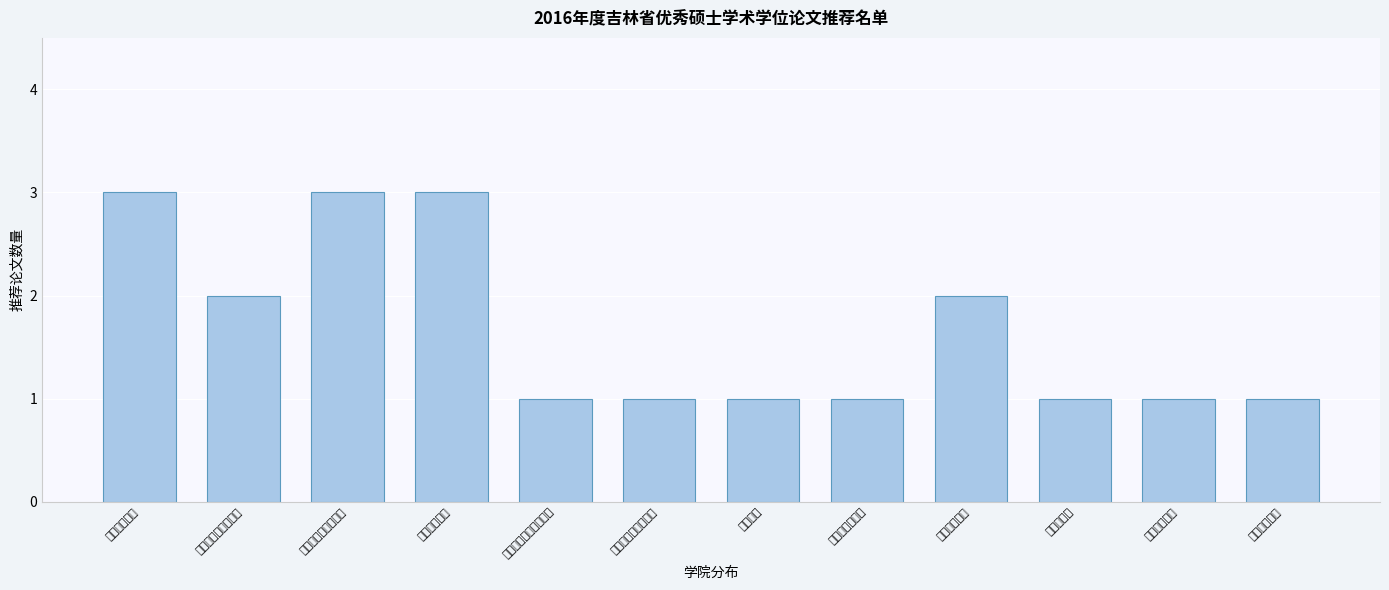

Reading left to right, transcribe all the data shown in this chart.

3	2	3	3	1	1	1	1	2	1	1	1